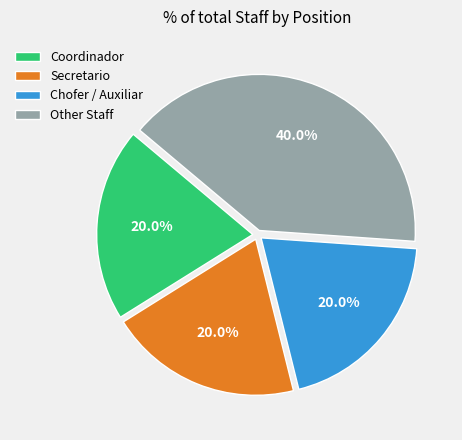

Is there a majority slice in this chart?

No